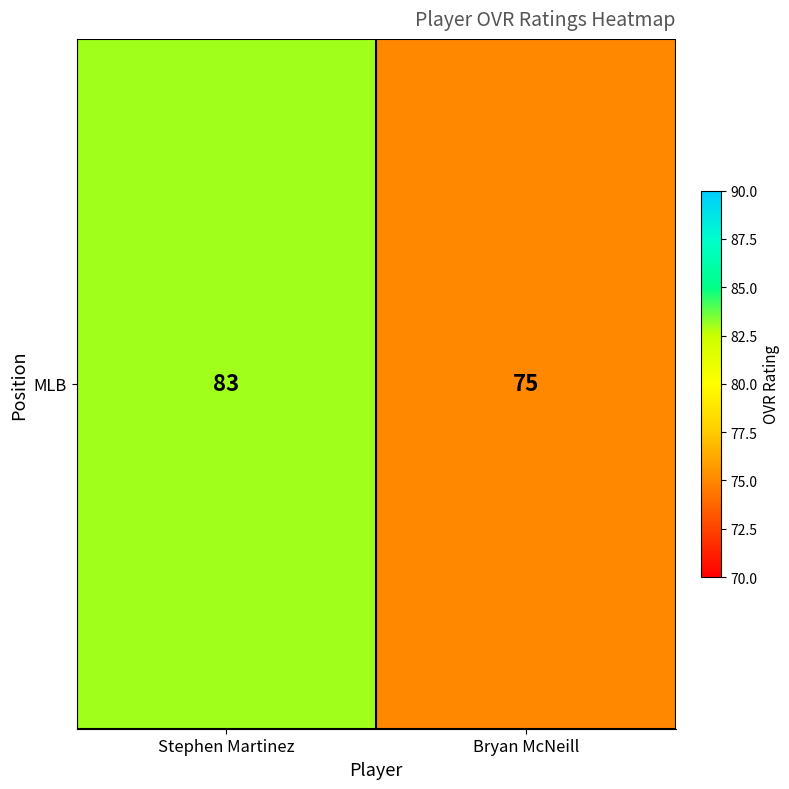

How many data points does each series have?

2